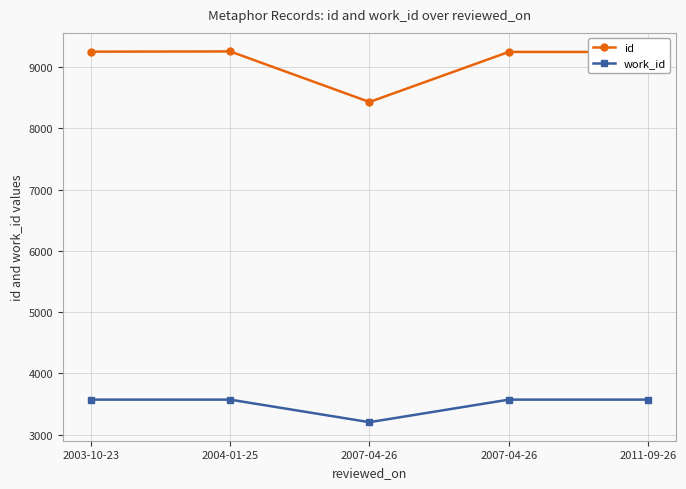

Reading left to right, what are all the values shown in this chart?

id: 9250	9254	8429	9246	9245
work_id: 3572	3572	3204	3572	3572